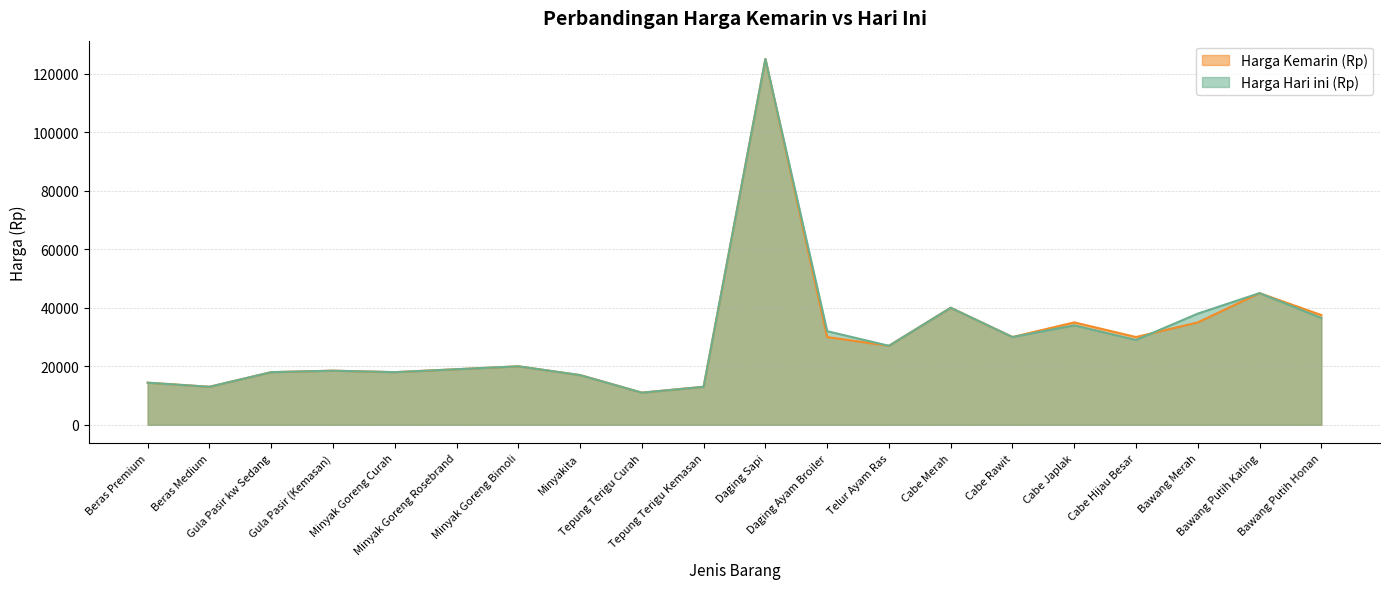

What value does the Harga Kemarin (Rp) series have at Beras Premium, to the nearest 50?

14400